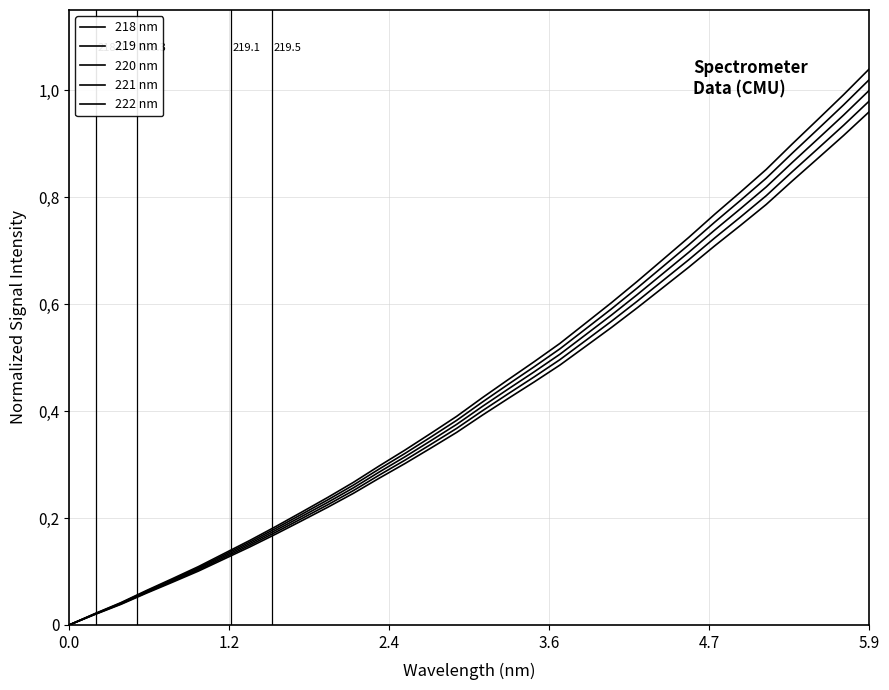

What is the difference between the second highest and minimum values in the 218 nm series?

0.9